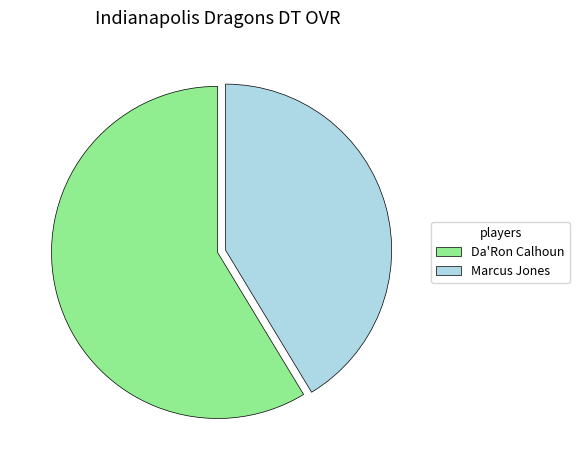

Combined, do Da'Ron Calhoun and Marcus Jones account for over 50%?

Yes